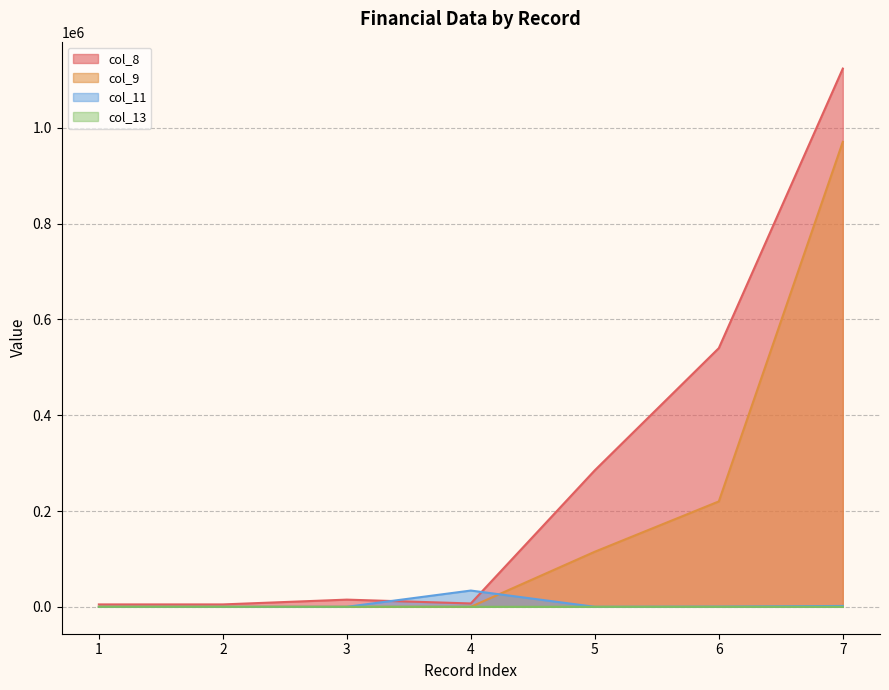

Between which two adjacent categories do col_11 and col_13 first intersect?

3 and 4